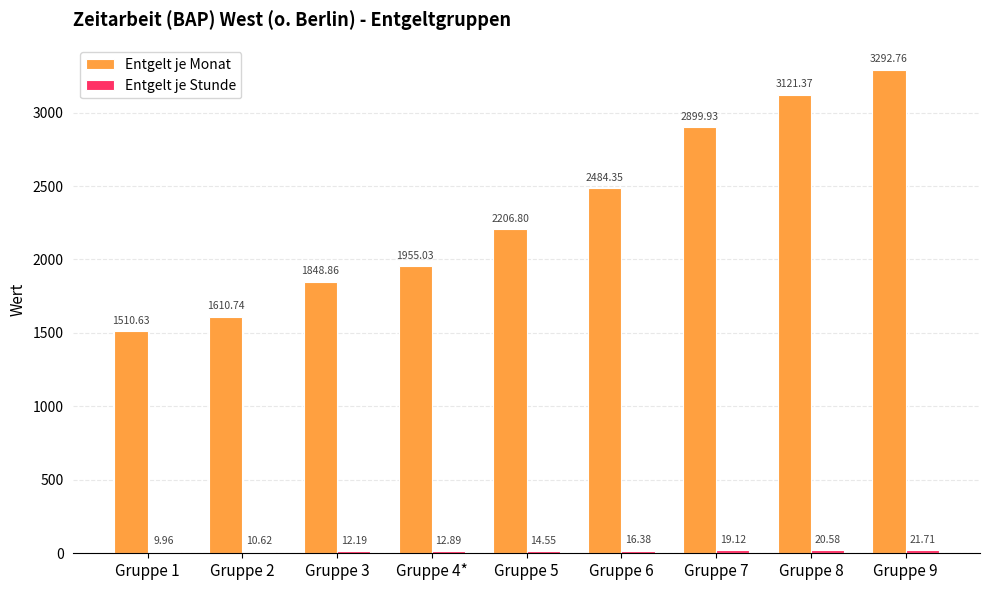

Which series has the largest total across all categories?

Entgelt je Monat